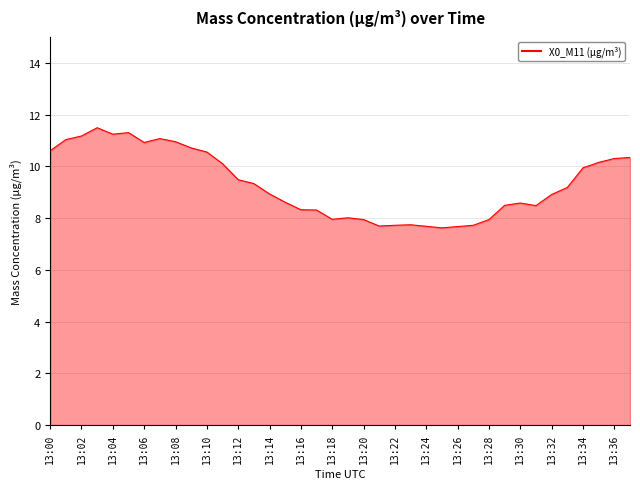

What is the maximum value shown in the chart?

11.5